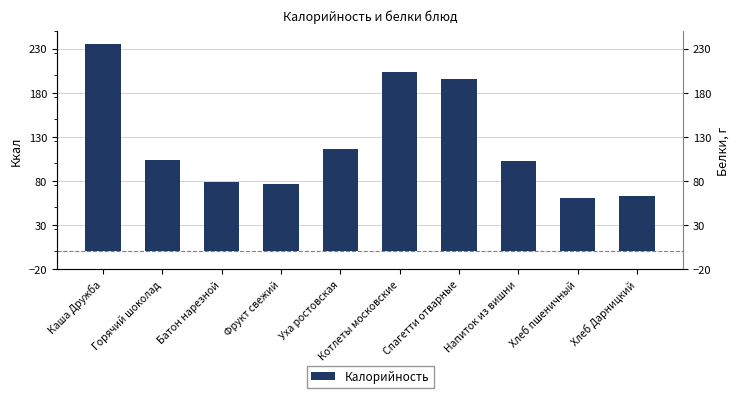

Where does the data first go above 104?

Каша Дружба